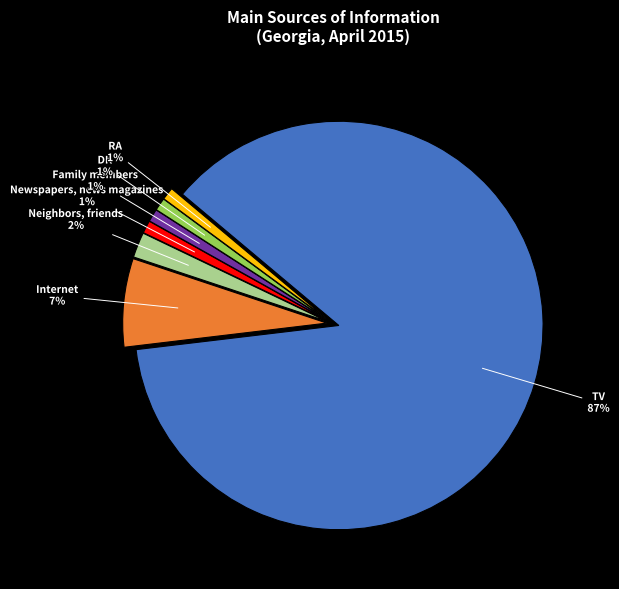

Do Family members and TV together represent more than half of the pie?

Yes